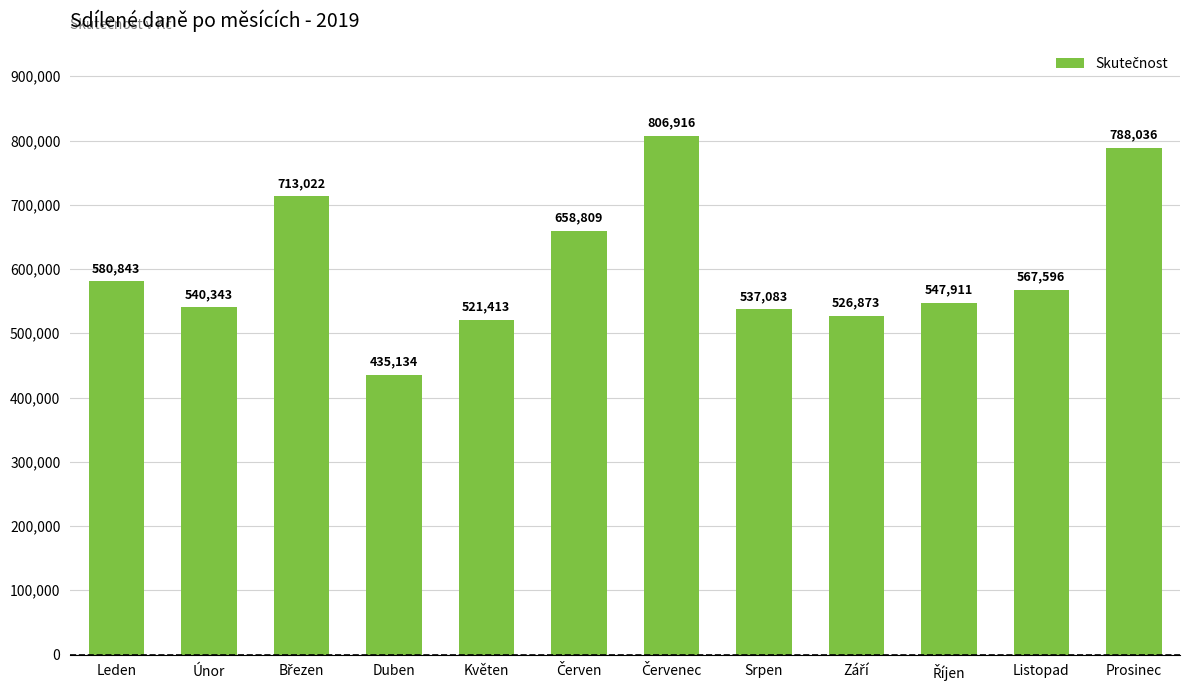

What is the change in value from Únor to Duben?

-105208.5